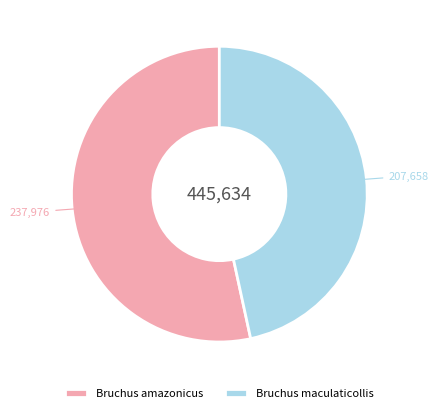

Is Bruchus maculaticollis the majority of the pie?

No